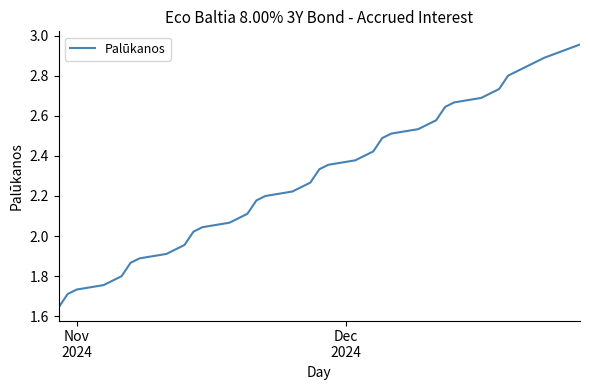

What is the difference between the maximum and minimum values?

1.3